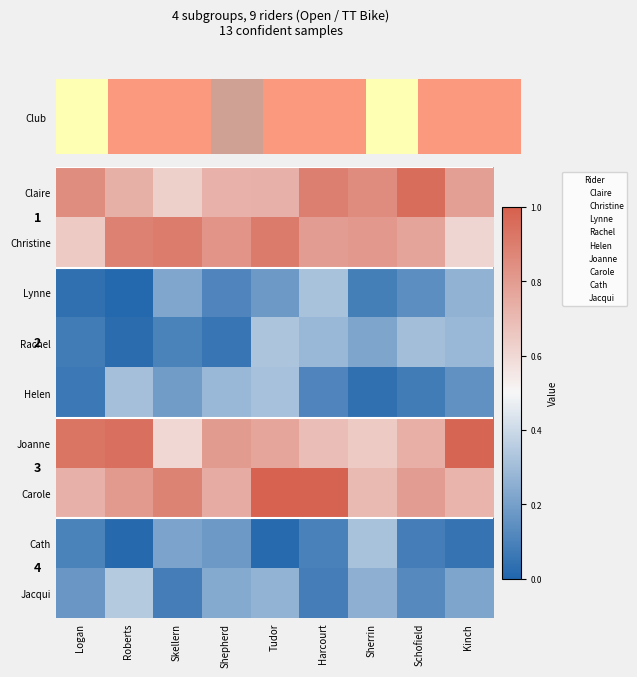

What is the total value across all series at Logan?

3.6